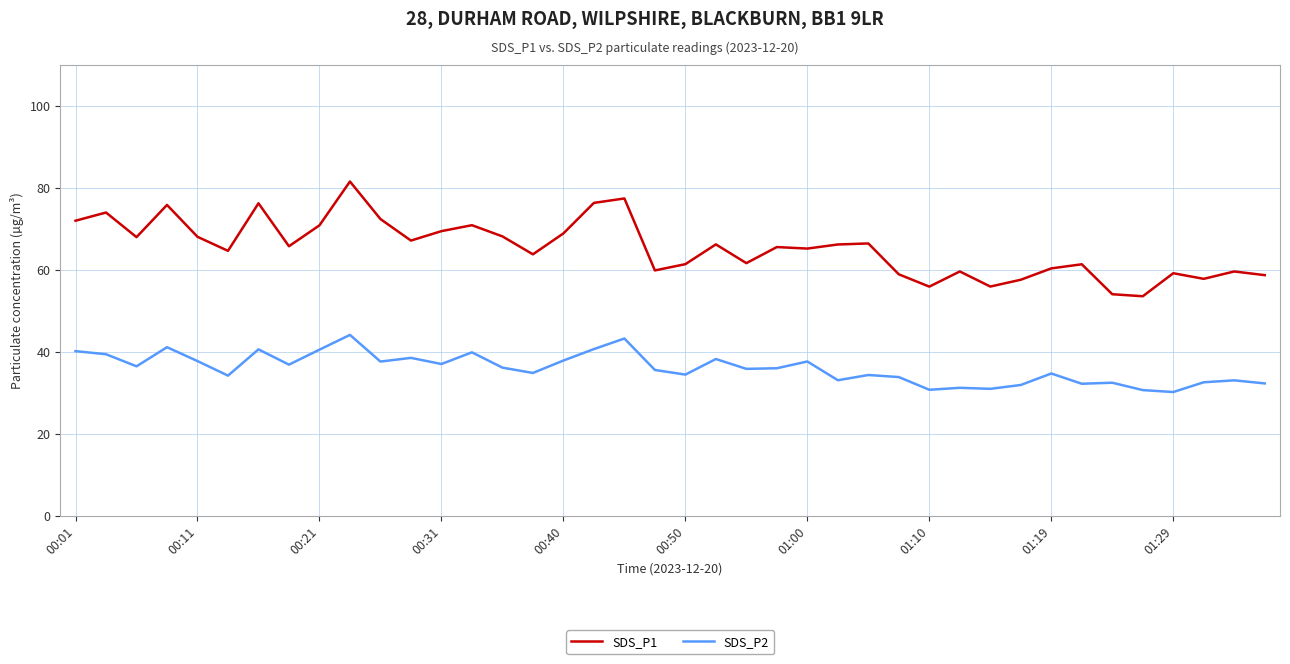

Which series has the largest total across all categories?

SDS_P1